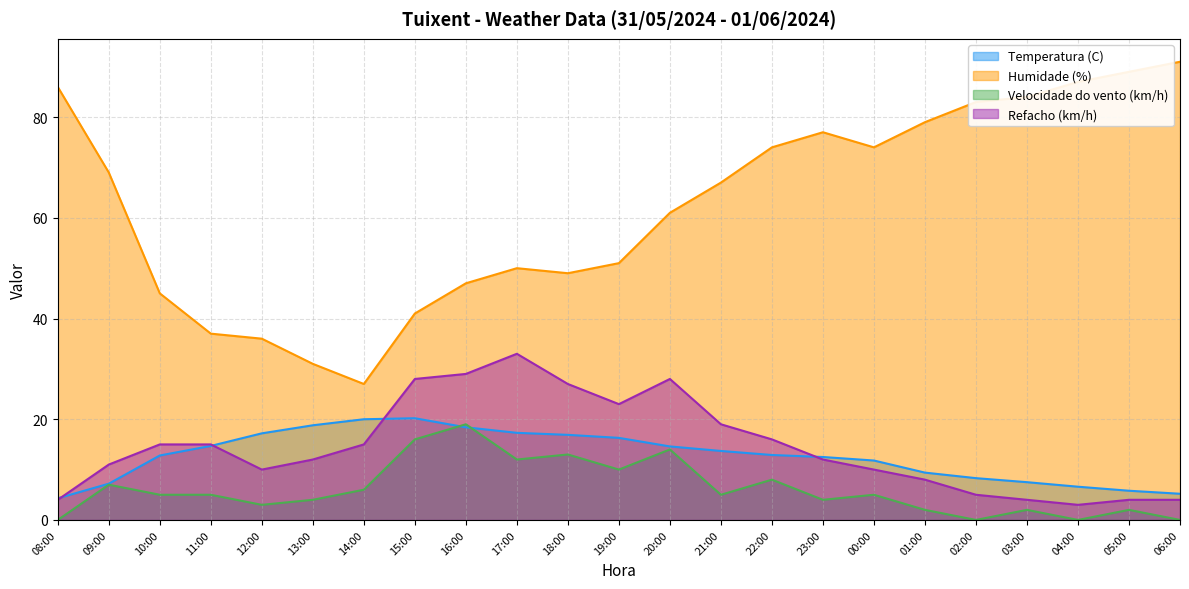

Which has a higher value, 05:00 or 10:00?

10:00